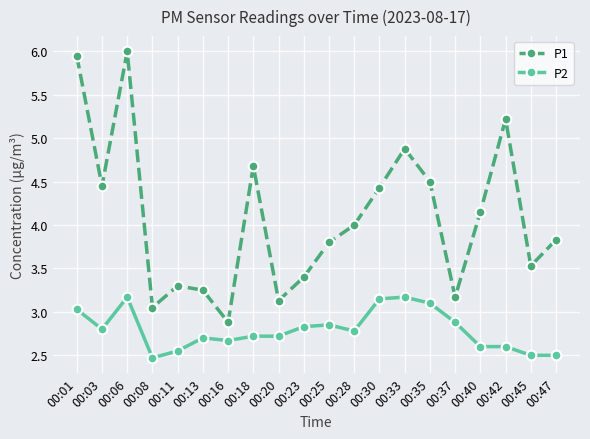

The P1 series shows 4.4 at 00:30. True or false?

True